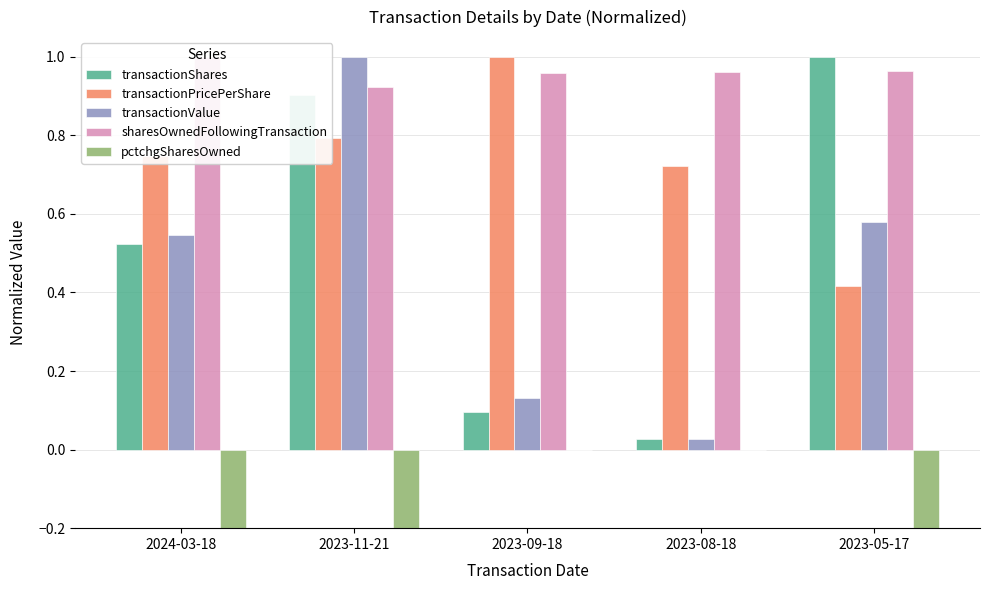

Reading right to left, what are all the values shown in this chart?

transactionShares: 1.0	0.0	0.1	0.9	0.5
transactionPricePerShare: 0.4	0.7	1.0	0.8	0.7
transactionValue: 0.6	0.0	0.1	1.0	0.5
sharesOwnedFollowingTransaction: 1.0	1.0	1.0	0.9	1.0
pctchgSharesOwned: -1.0	0.0	0.0	-1.0	-0.5